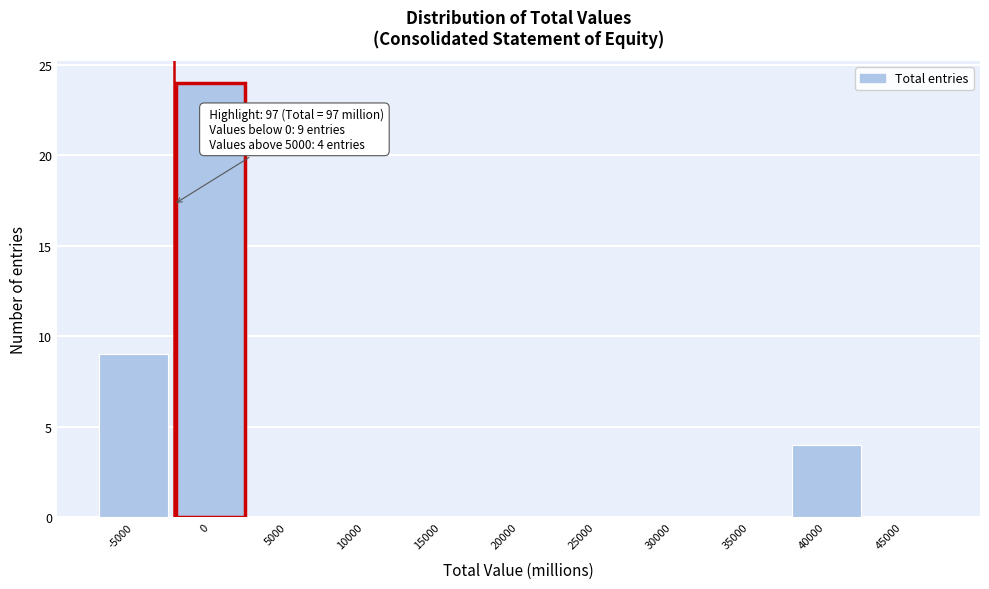

Reading left to right, what are all the values shown in this chart?

-5000=9	0=24	5000=0	10000=0	15000=0	20000=0	25000=0	30000=0	35000=0	40000=4	45000=0